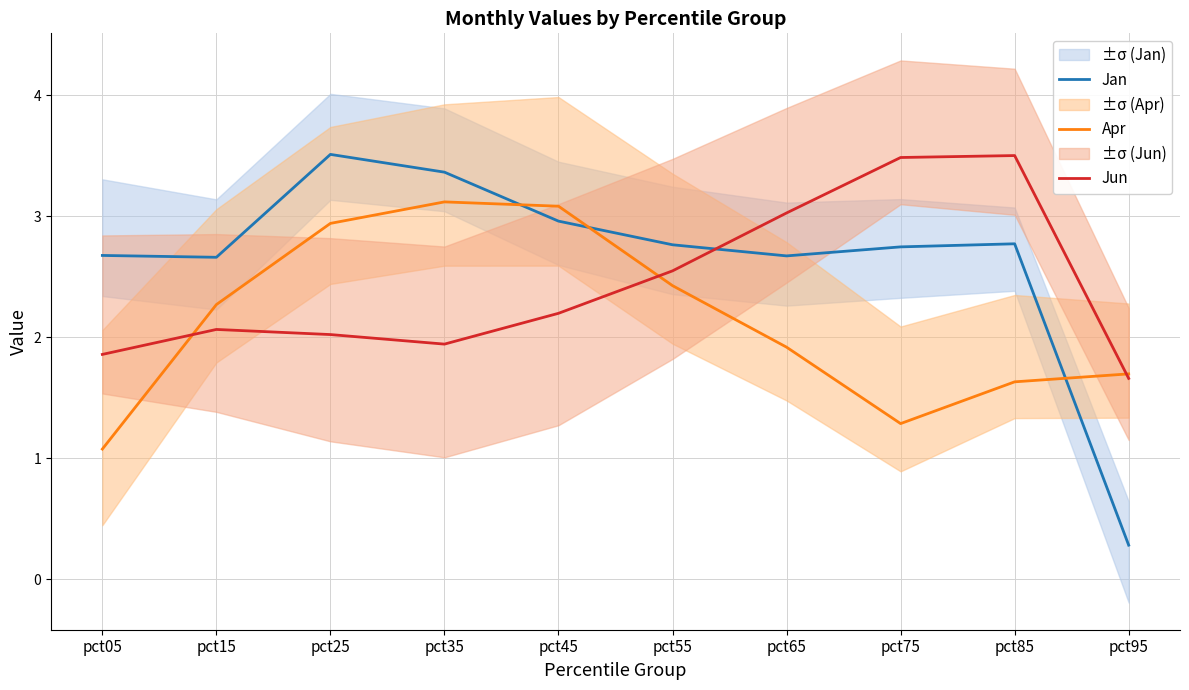

What is the value of the Apr point at the 8th from the left?

1.3